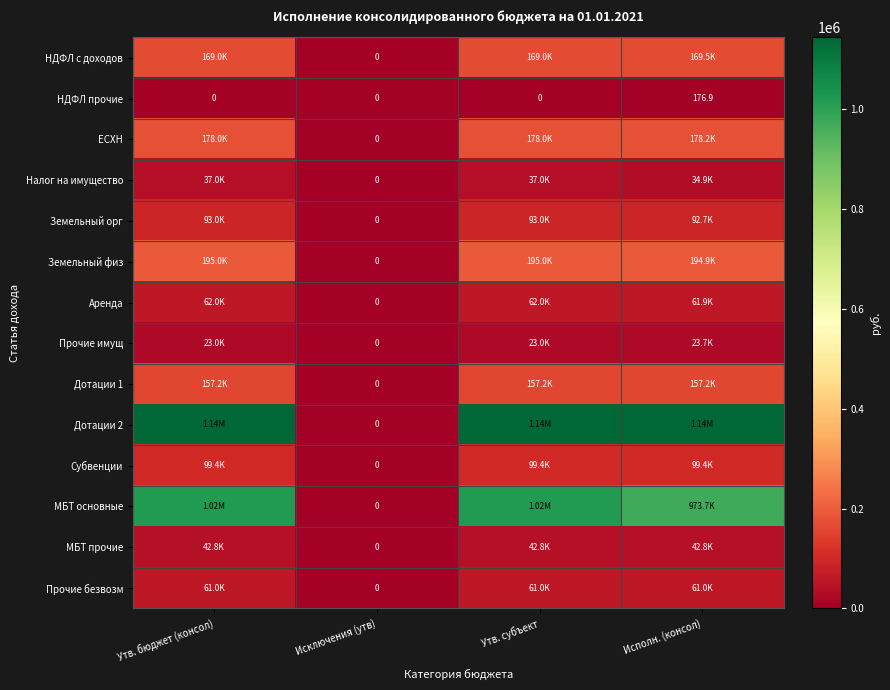

Rank the series at Утв. субъект from highest to lowest value.

Дотации 2, МБТ основные, Земельный физ, ЕСХН, НДФЛ с доходов, Дотации 1, Субвенции, Земельный орг, Аренда, Прочие безвозм, МБТ прочие, Налог на имущество, Прочие имущ, НДФЛ прочие